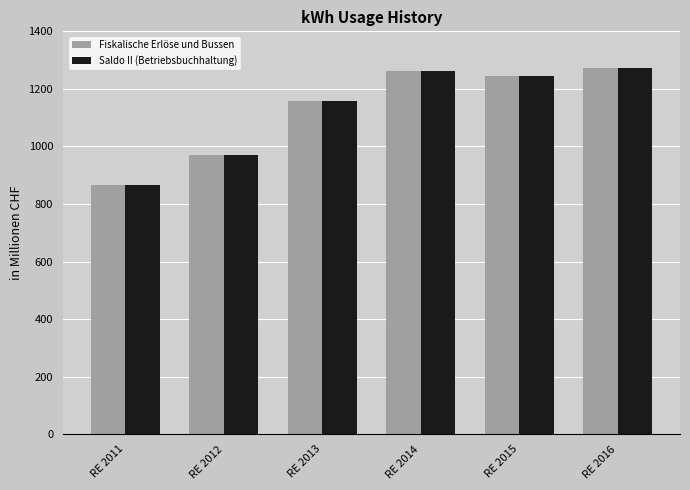

Reading right to left, list all the values displayed in this chart.

Fiskalische Erlöse und Bussen: RE 2016=1273.6	RE 2015=1244.2	RE 2014=1262.9	RE 2013=1159.0	RE 2012=971.5	RE 2011=866.7
Saldo II (Betriebsbuchhaltung): RE 2016=1272.6	RE 2015=1243.3	RE 2014=1262.1	RE 2013=1158.1	RE 2012=970.7	RE 2011=865.7